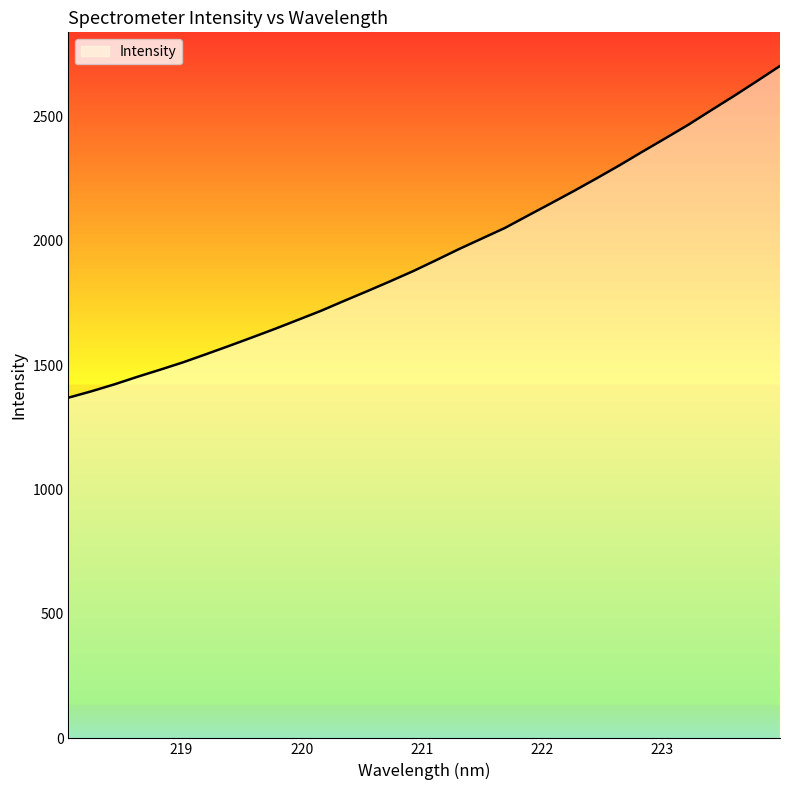

What is the difference between the maximum and minimum values?

1332.7